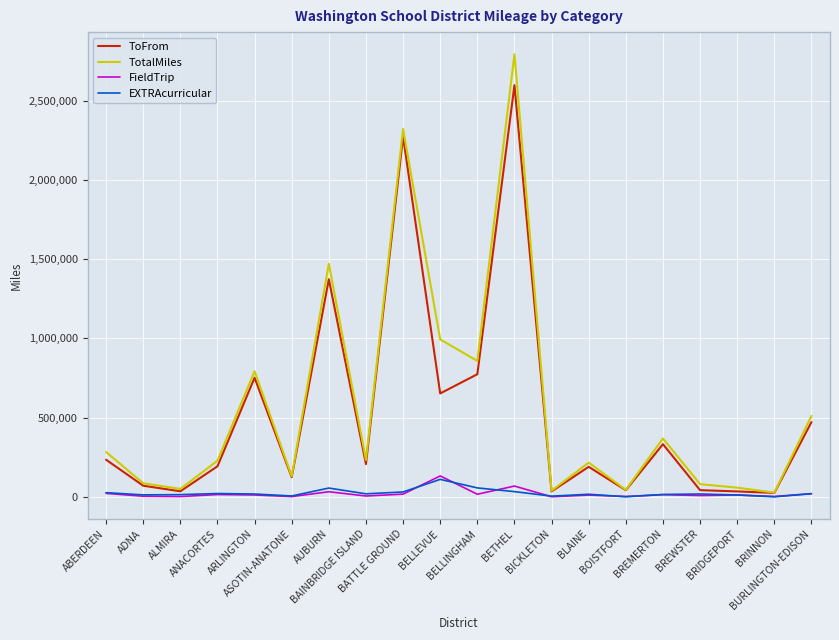

How many lines are shown in the chart?

4